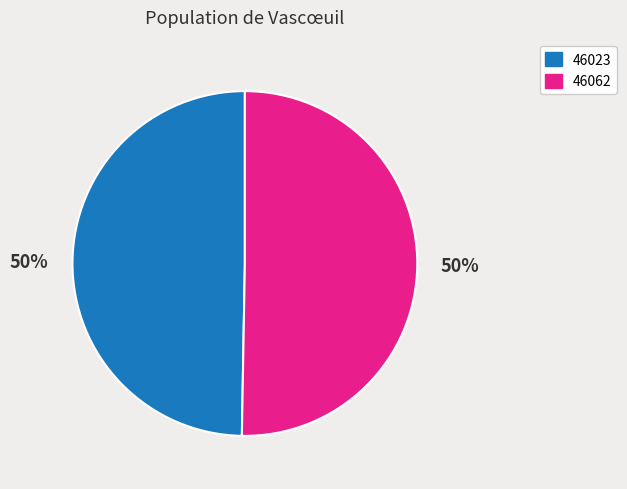

Do 46062 and 46023 together represent more than half of the pie?

Yes